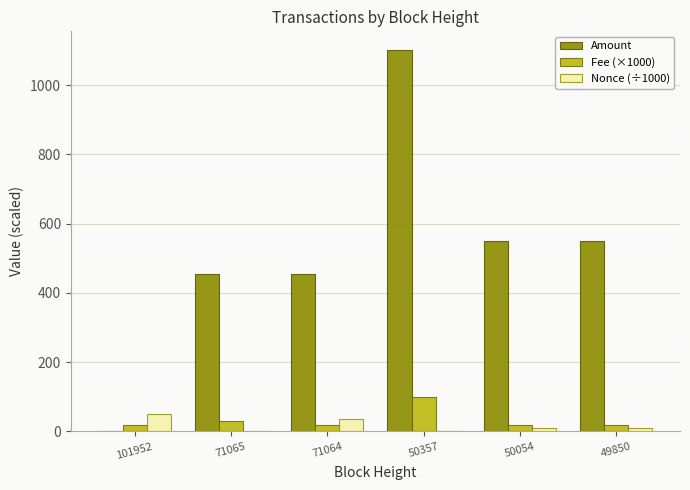

What is the sum of all Amount values?

3113.4